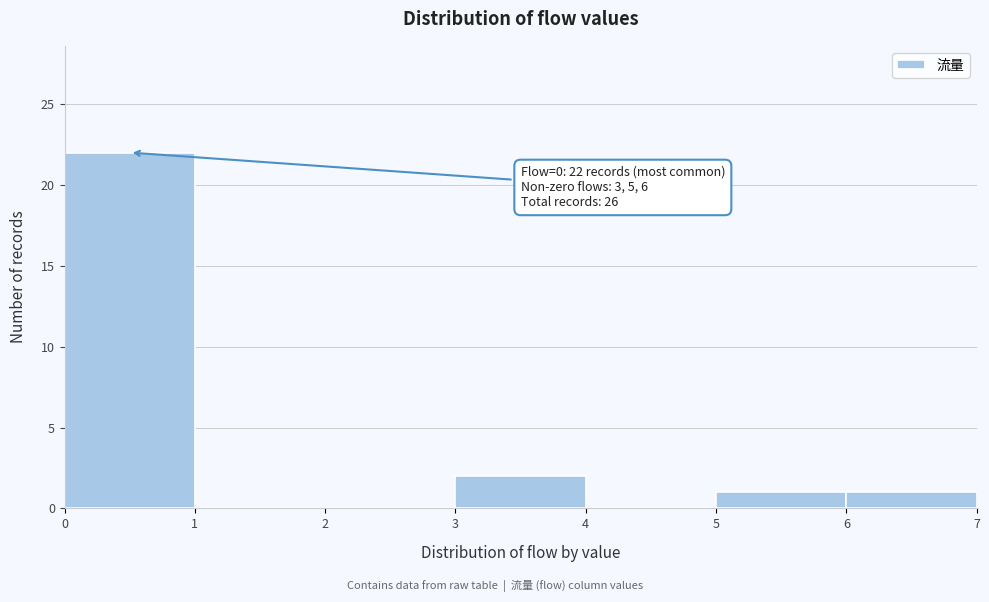

Which range on the x-axis has the tallest bar?

0 to 1